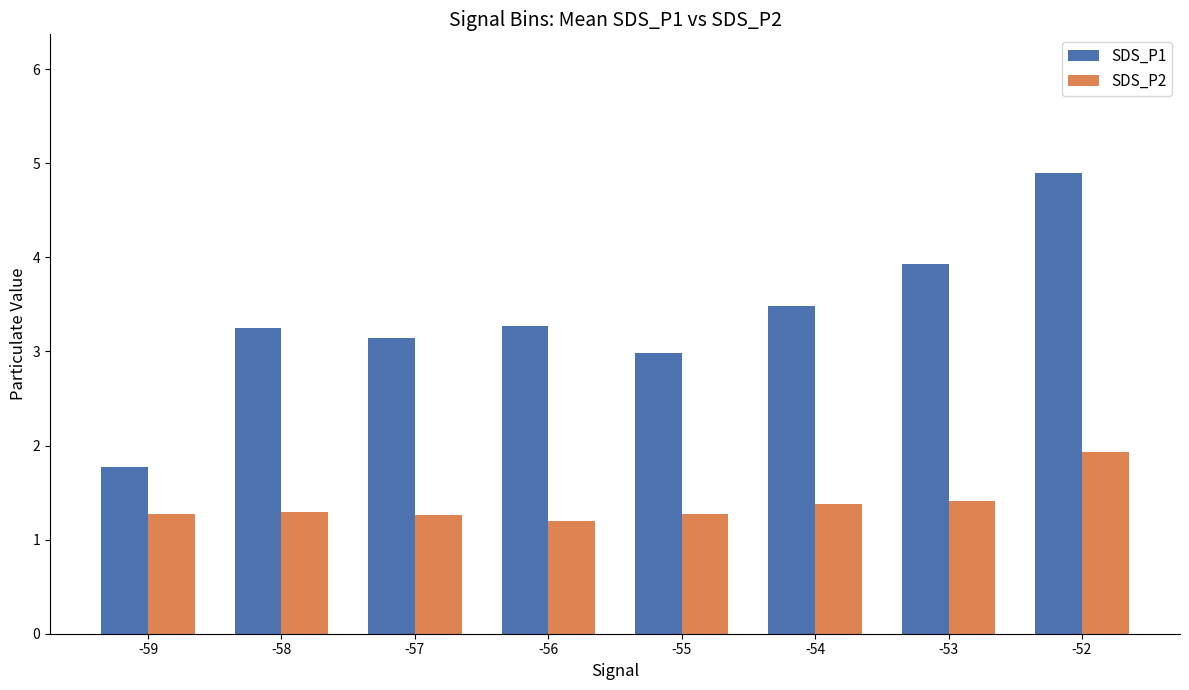

What is the lowest value of the SDS_P1 series?

1.8